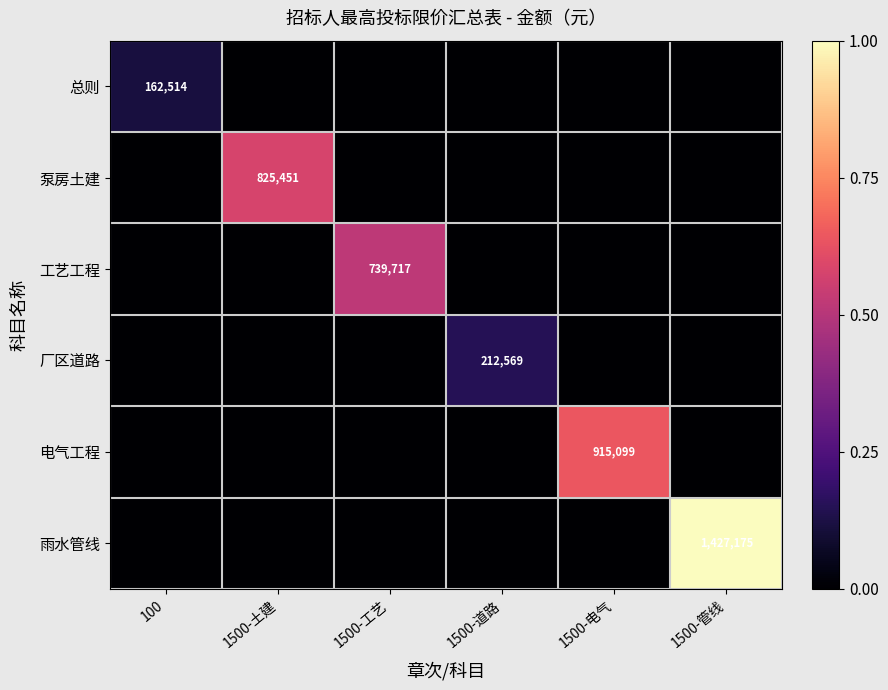

The 雨水管线 series shows 1427175 at 1500-管线. True or false?

True